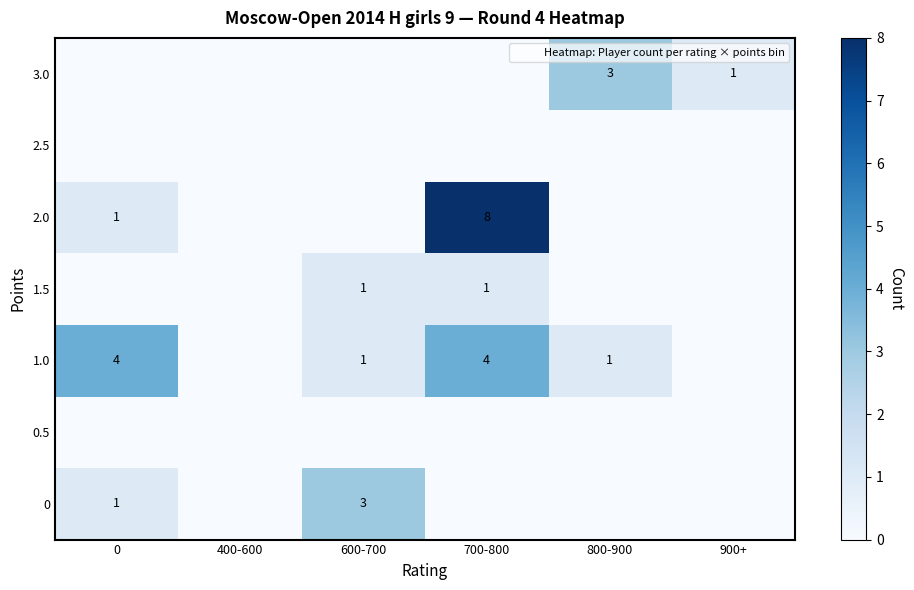

At how many categories does at least one series exceed 1?

4